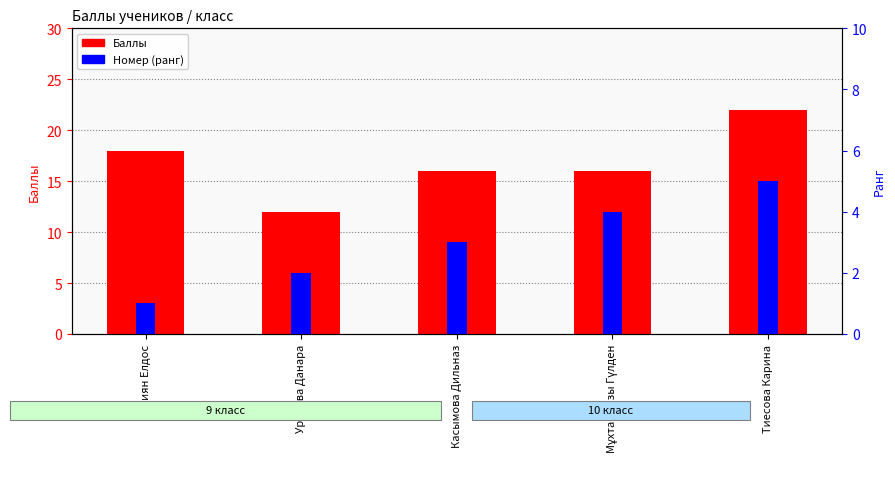

Between Касымова Дильназ and Уралова Данара, which is larger?

Касымова Дильназ